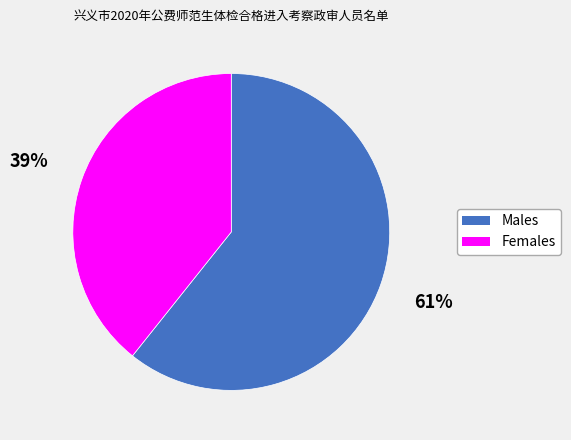

Is it true that Females is 52% of the pie?

False